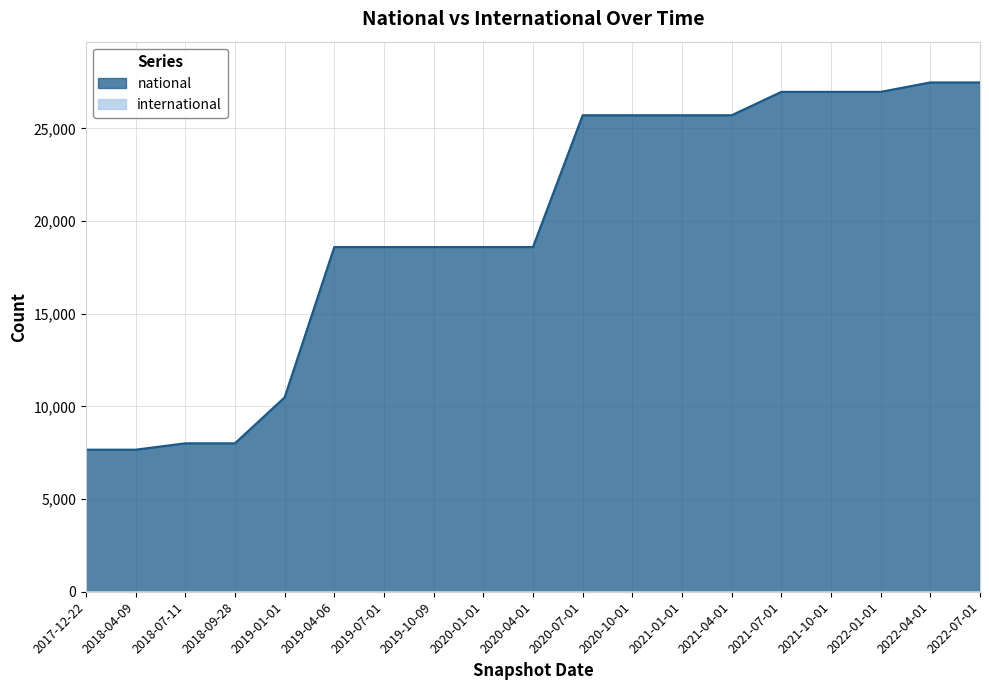

Which category has the highest value across all series?

2022-04-01